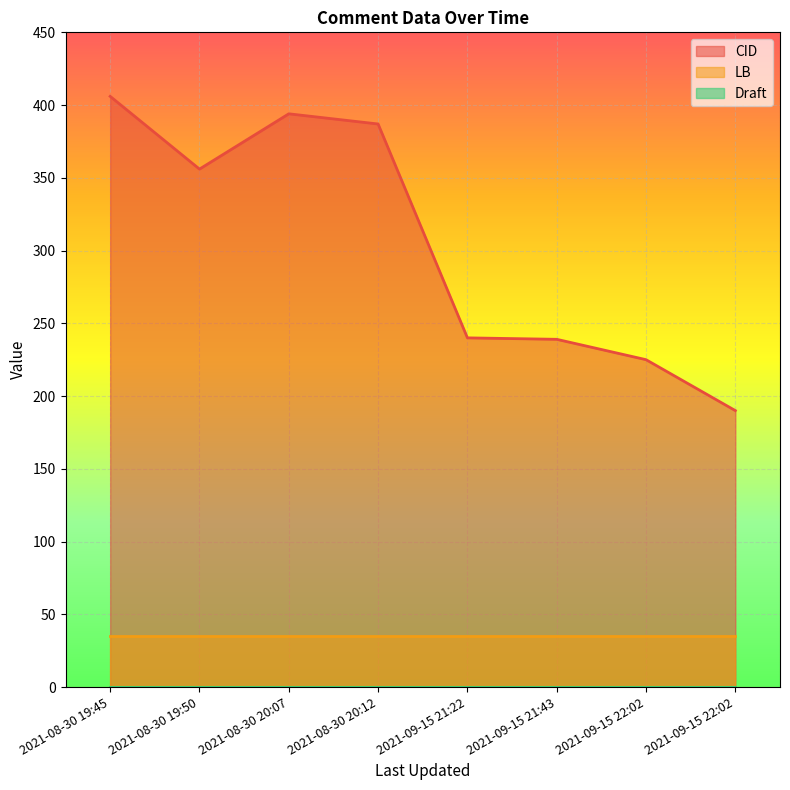

Between 2021-08-30 19:45 and 2021-09-15 21:43, which series saw the biggest shift?

CID